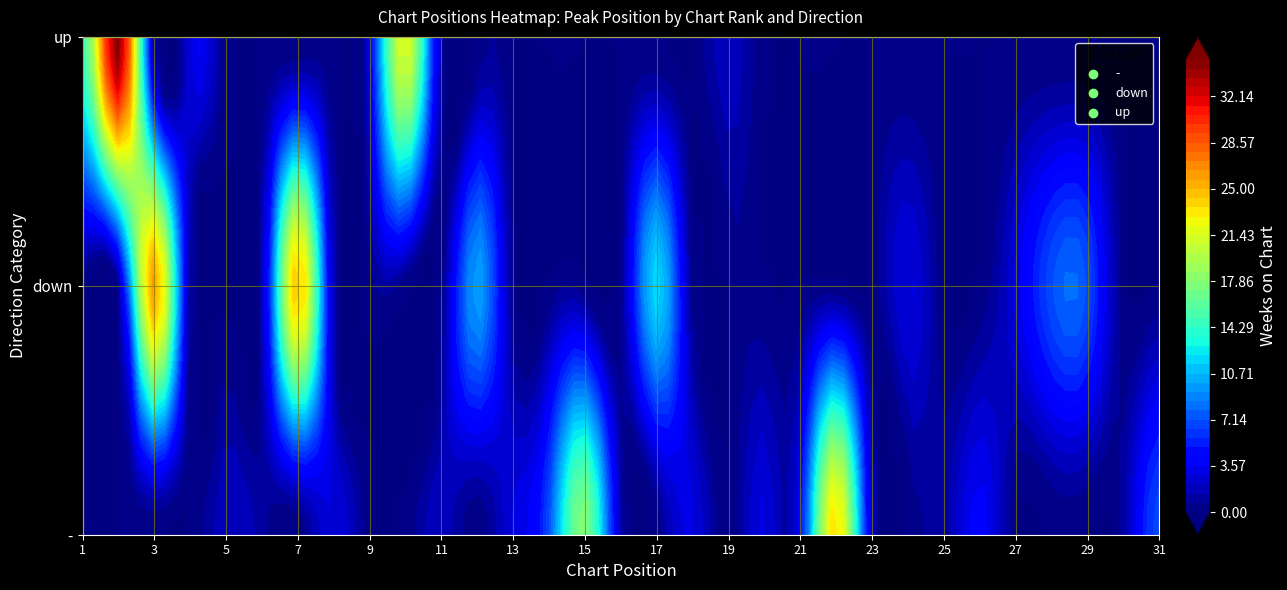

Reading left to right, transcribe all the data shown in this chart.

1: 1	3	2	4	4	3	2	4	7	5	11	1	6	6	2	16	2	8	19	11	12	1	23	10	1	9	12	3	7	24	4
2: 1	1	1	4	3	6	2	4	7	5	11	1	6	6	2	16	2	8	19	11	12	1	23	10	1	9	12	3	7	24	4
3: 14	35	26	3	2	1	25	3	3	22	2	10	3	7	18	1	12	3	2	3	4	24	1	3	1	4	3	7	7	1	7